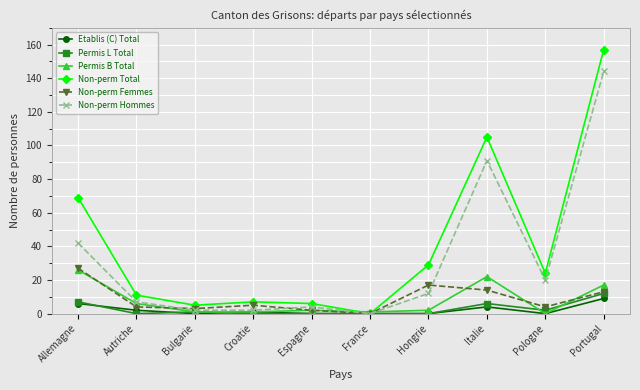

Is the value of Non-perm Total at Hongrie greater than the value of Permis L Total at France?

Yes